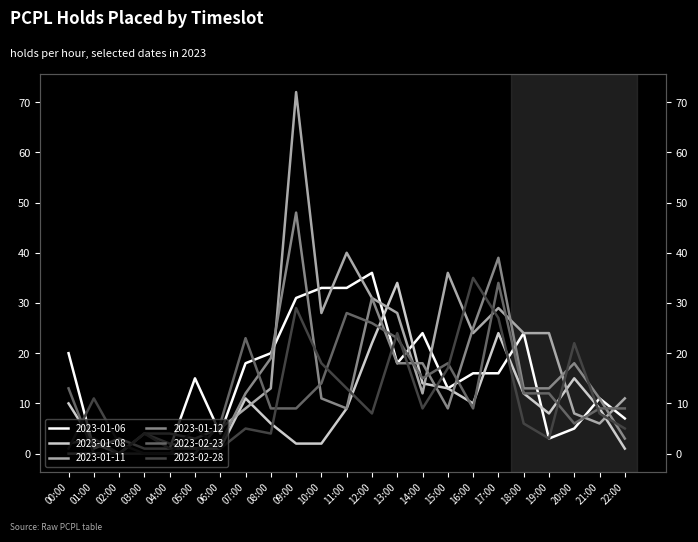

Where is the first local maximum for 2023-01-12?

01:00